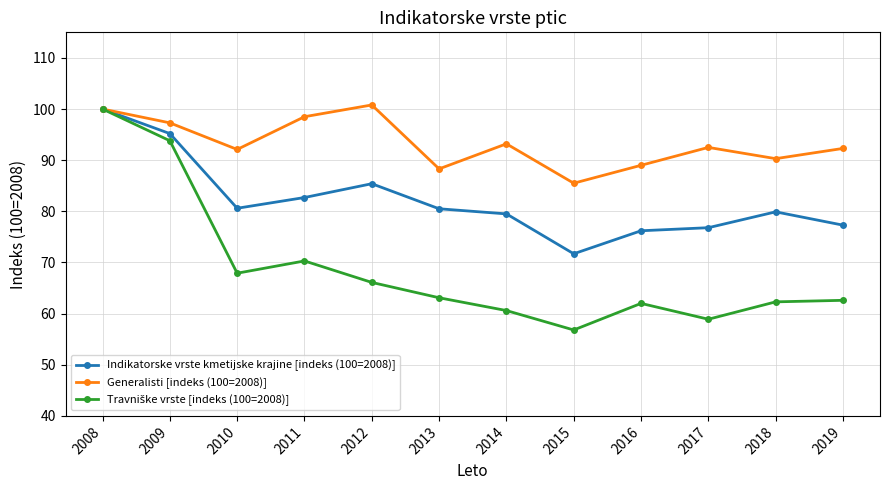

Is the value of Indikatorske vrste kmetijske krajine [indeks (100=2008)] at 2009 greater than the value of Generalisti [indeks (100=2008)] at 2017?

Yes